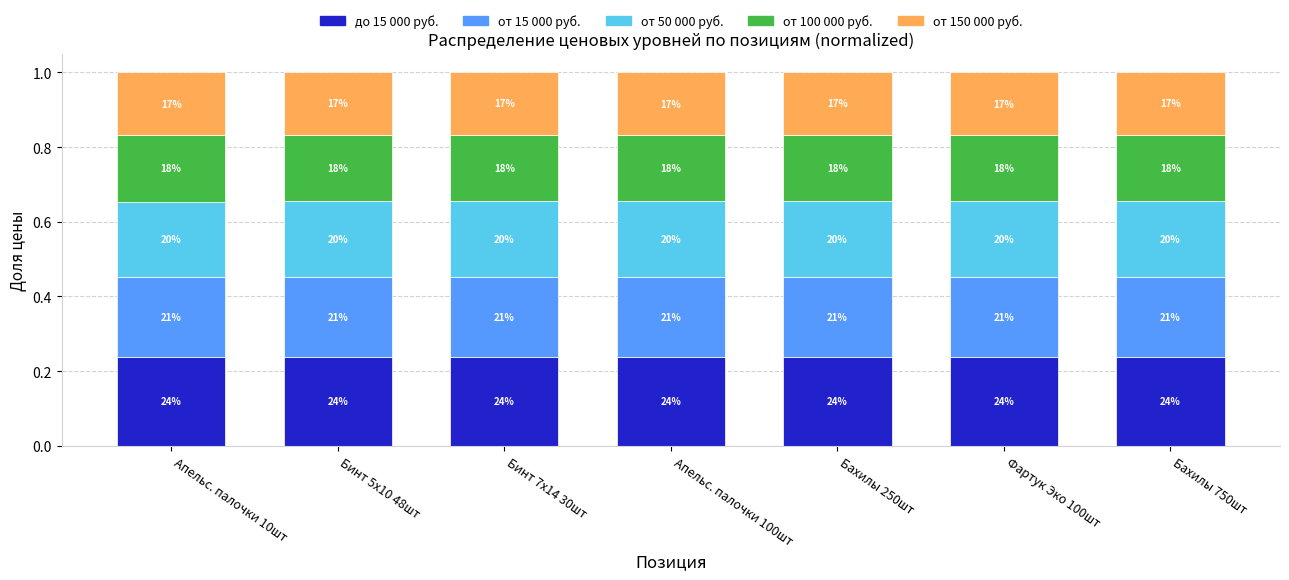

List the series in order of their peak value, highest first.

до 15 000 руб., от 15 000 руб., от 50 000 руб., от 100 000 руб., от 150 000 руб.